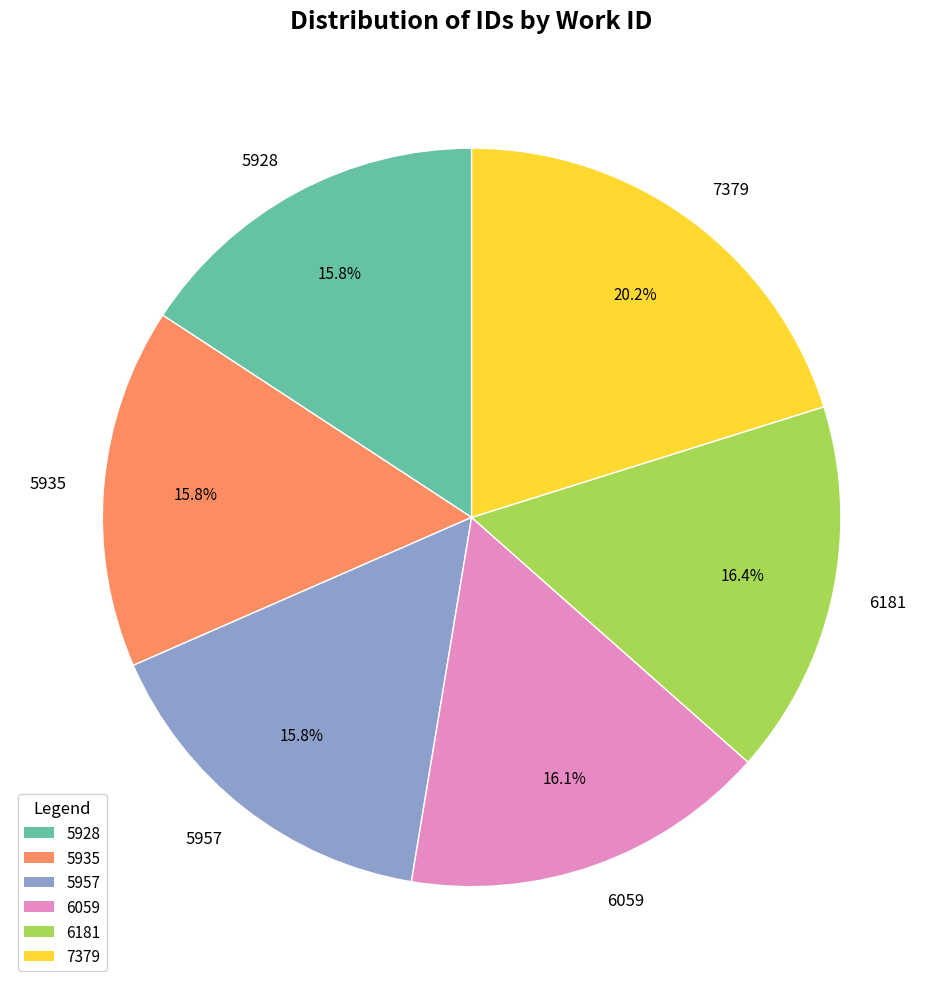

To the nearest percent, what portion does 5935 represent?

16%